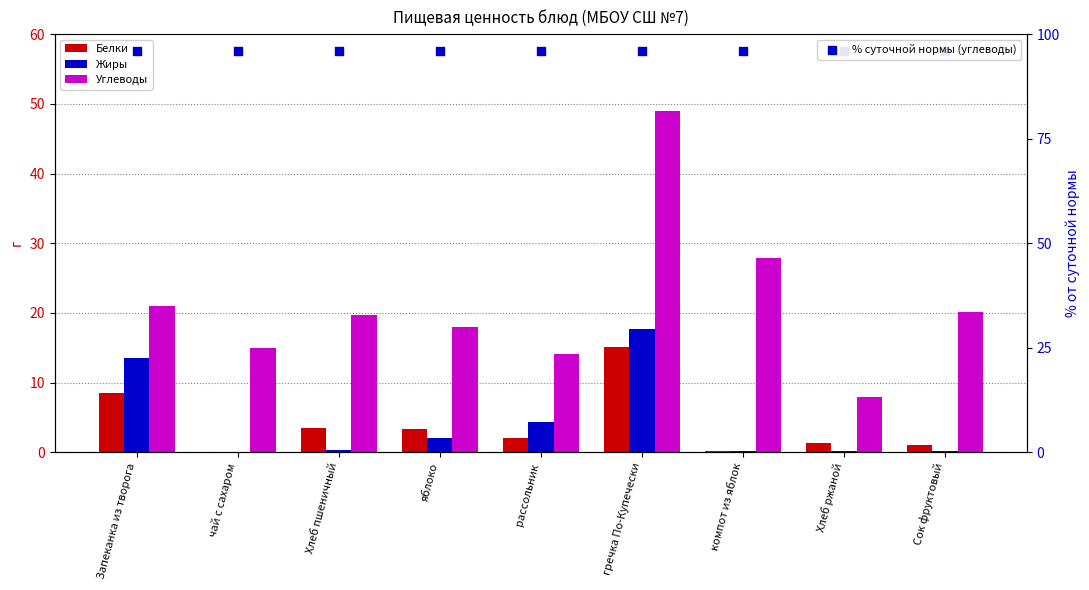

Is the value of Жиры at компот из яблок greater than the value of % суточной нормы (углеводы) at Хлеб пшеничный?

No